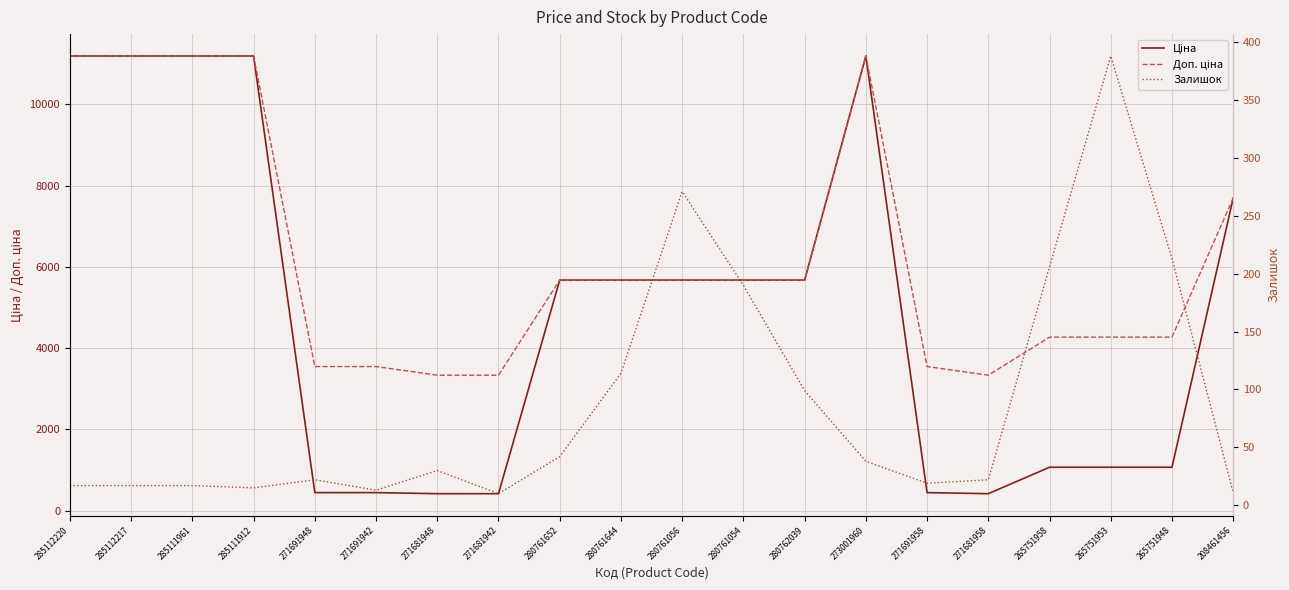

What is the difference between the second highest and second lowest values in the Залишок series?

260.0